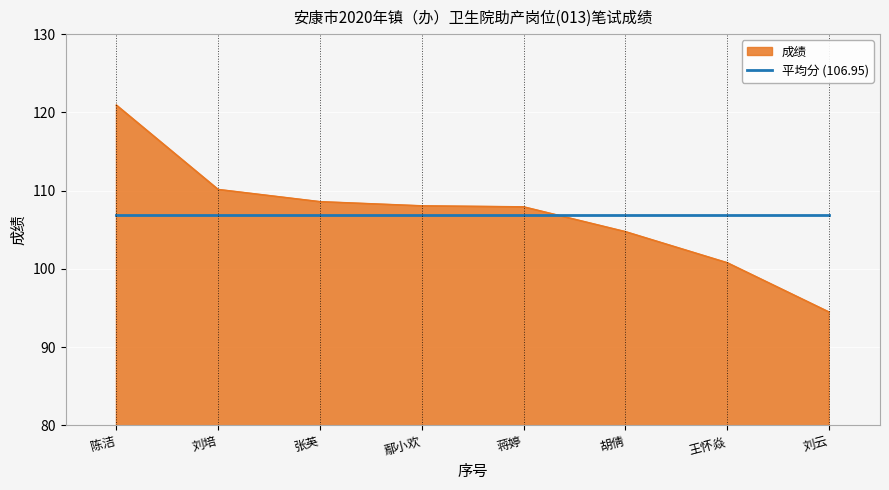

Is it true that 平均分 (106.95) equals 107.0 at 刘云?

True